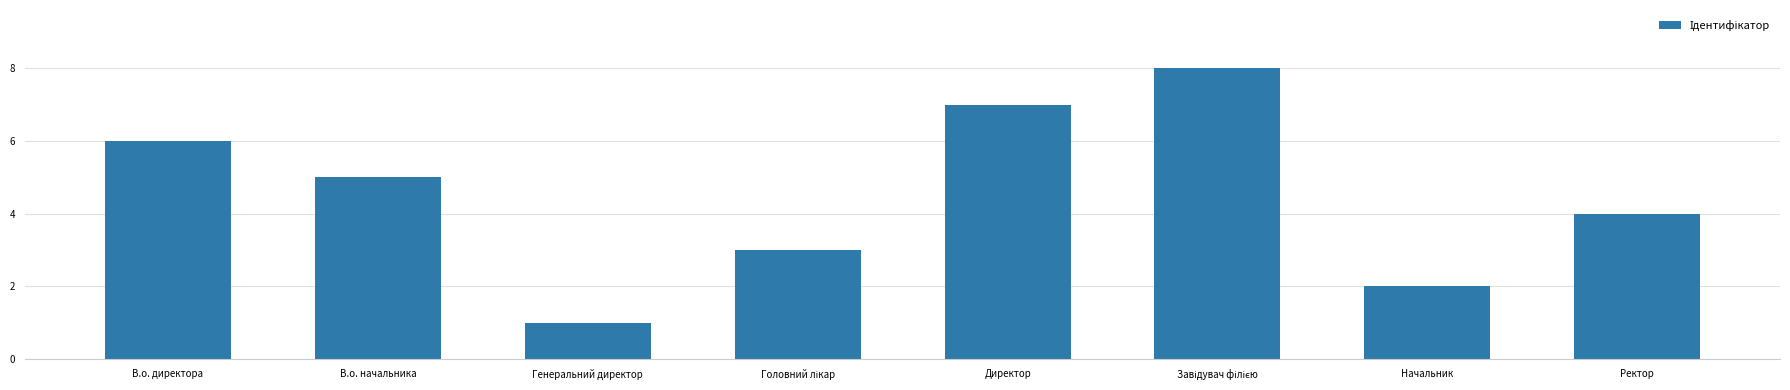

Reading right to left, what are all the values shown in this chart?

4	2	8	7	3	1	5	6